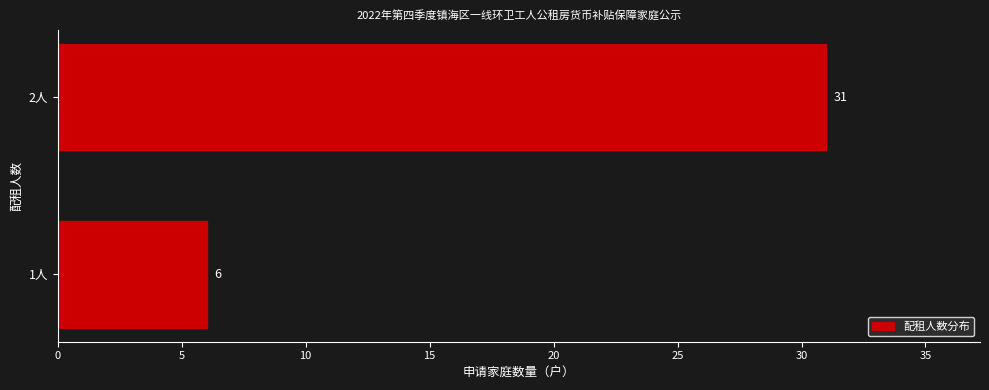

How many values are between 6 and 31?

2